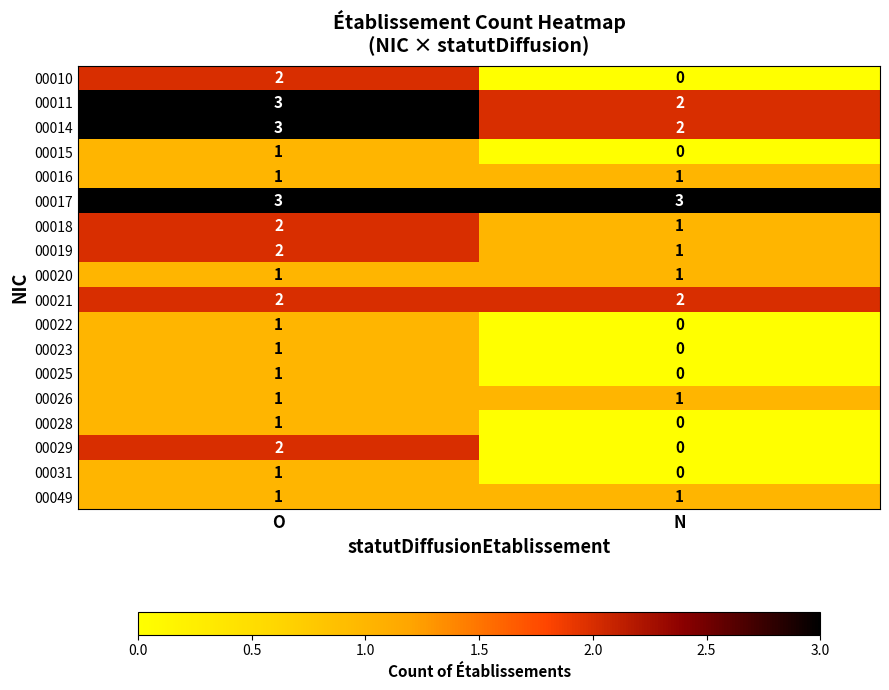

What is the difference between the highest and lowest values at N?

3